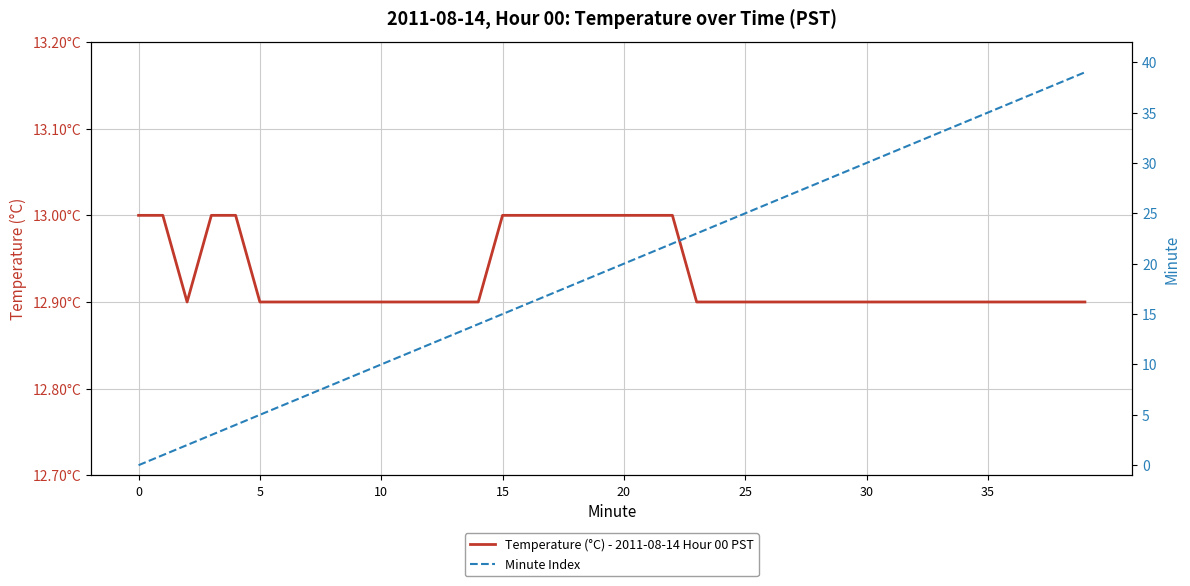

The Minute Index series shows 55.9 at 33. True or false?

False